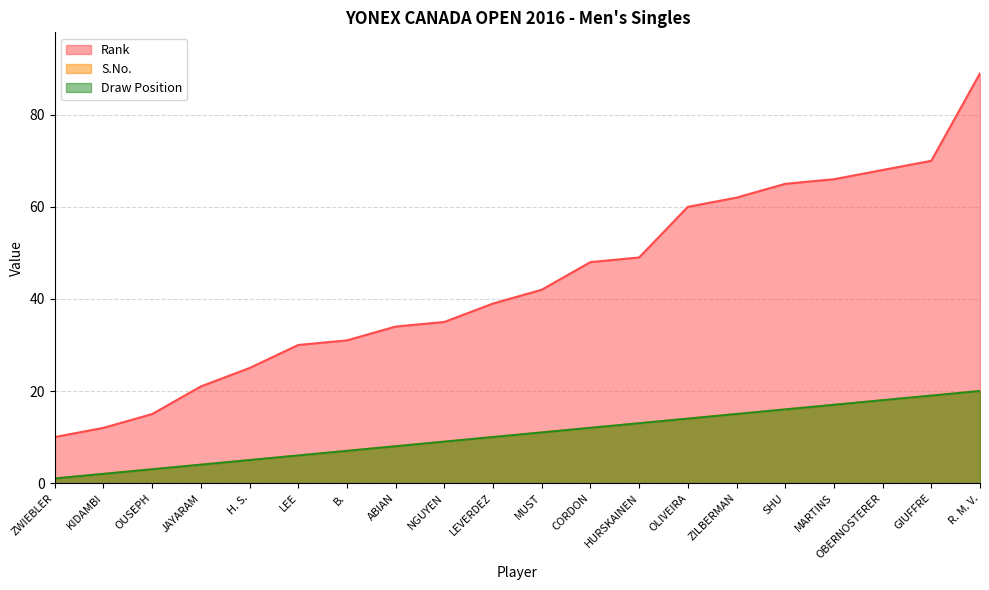

What are all the series names shown in the legend?

Rank, S.No., Draw Position